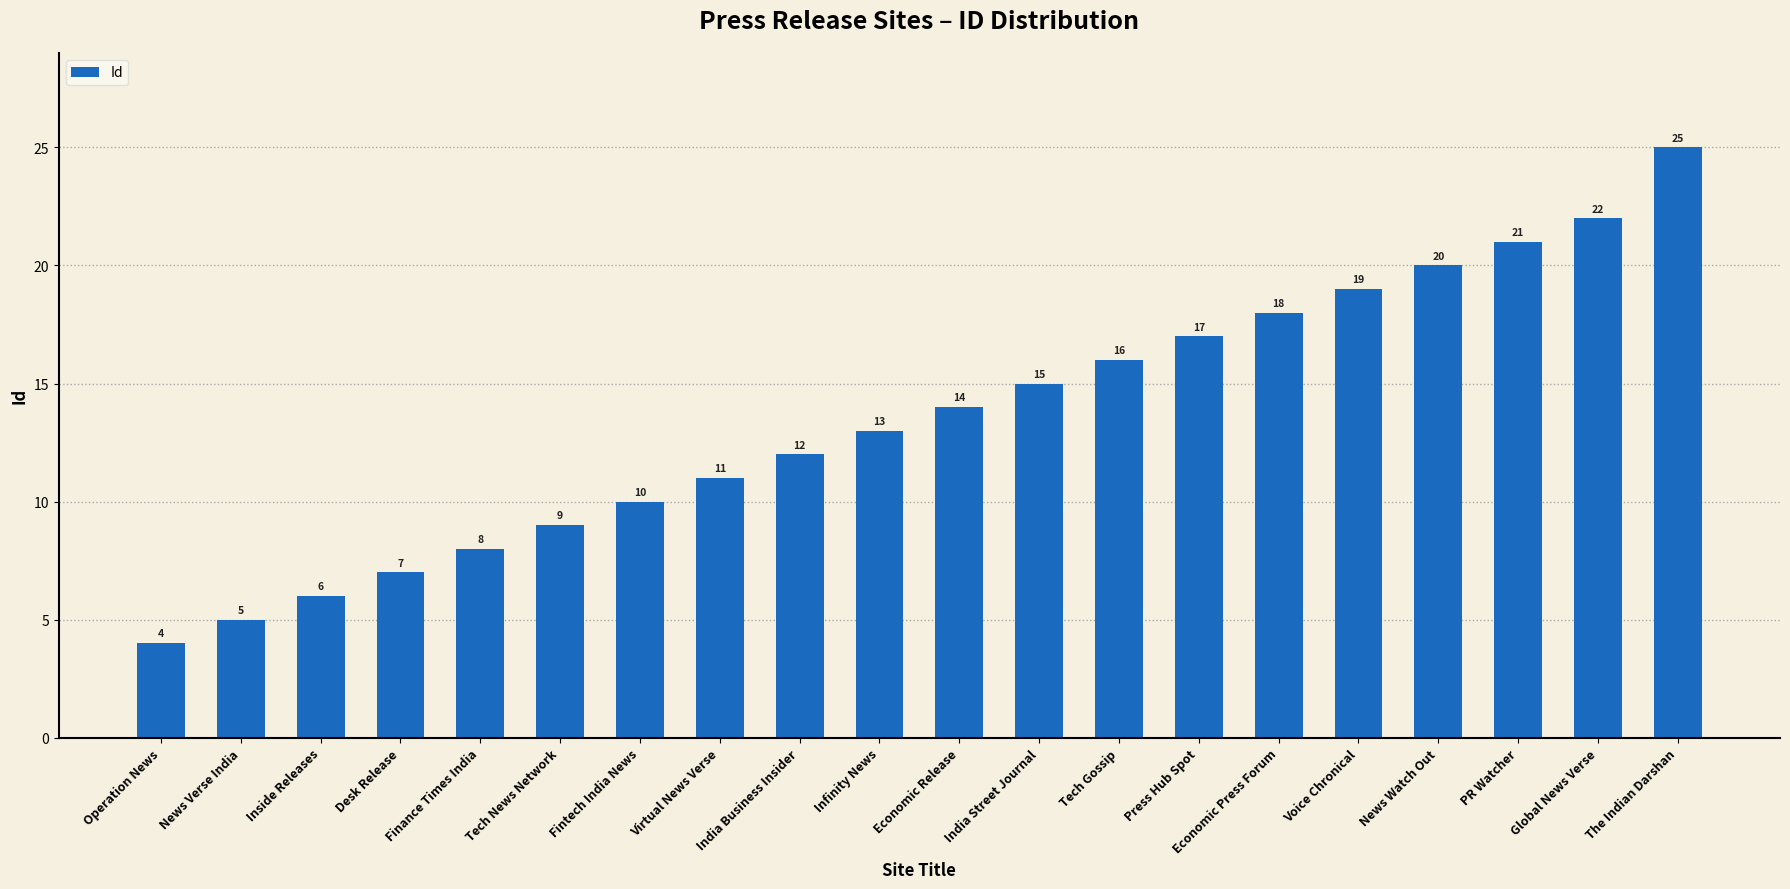

What is the greatest value displayed?

25